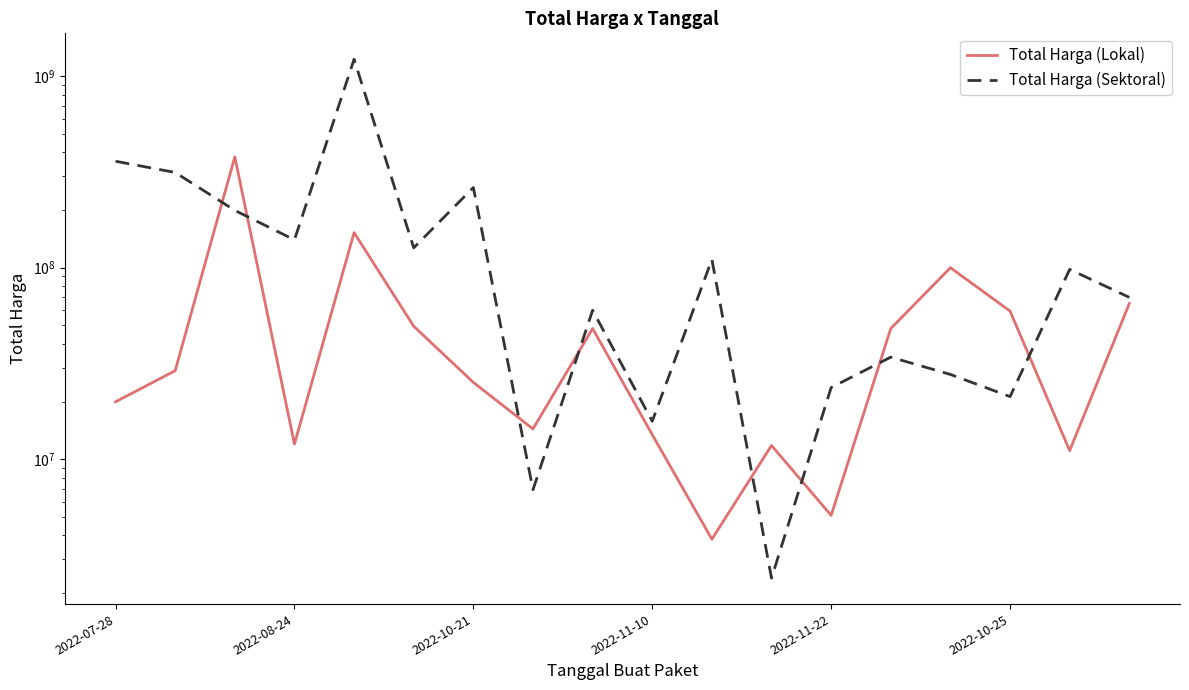

What are all the series names shown in the legend?

Total Harga (Lokal), Total Harga (Sektoral)